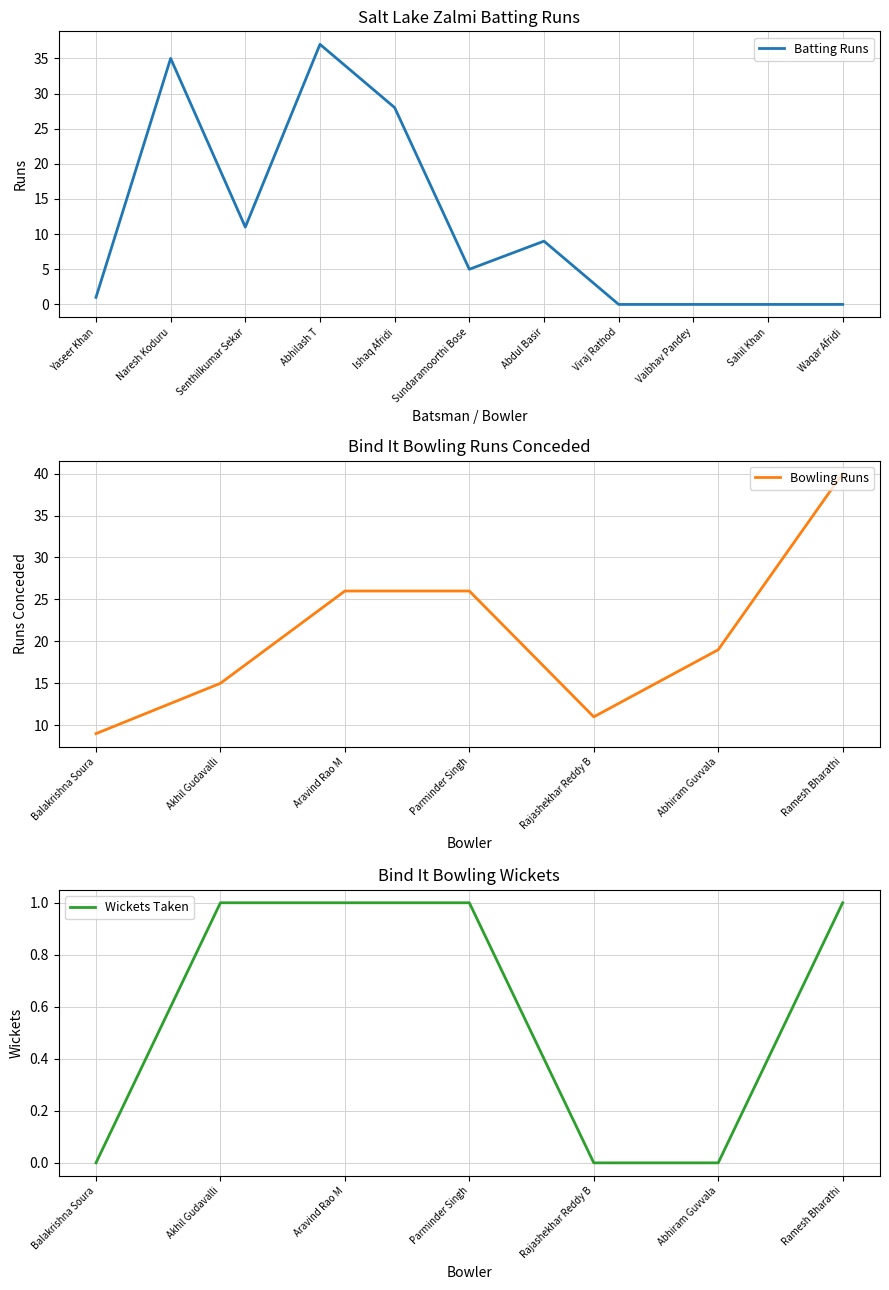

Does the chart have visible grid lines?

Yes